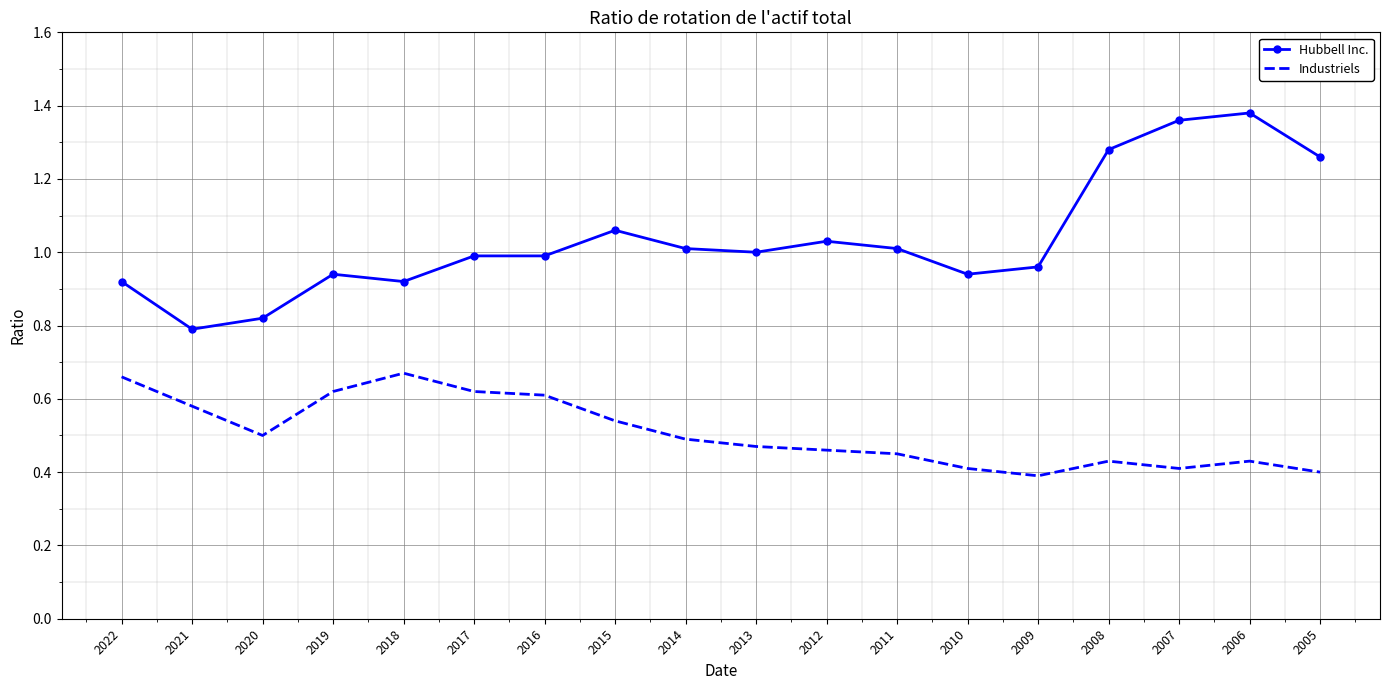

What are all the series names shown in the legend?

Hubbell Inc., Industriels